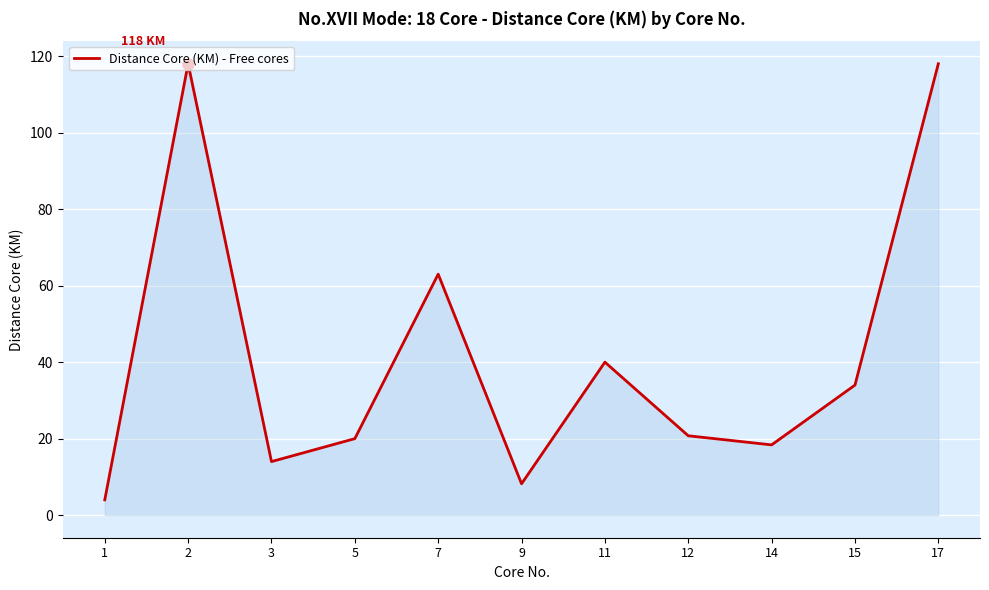

How many lines are shown in the chart?

1